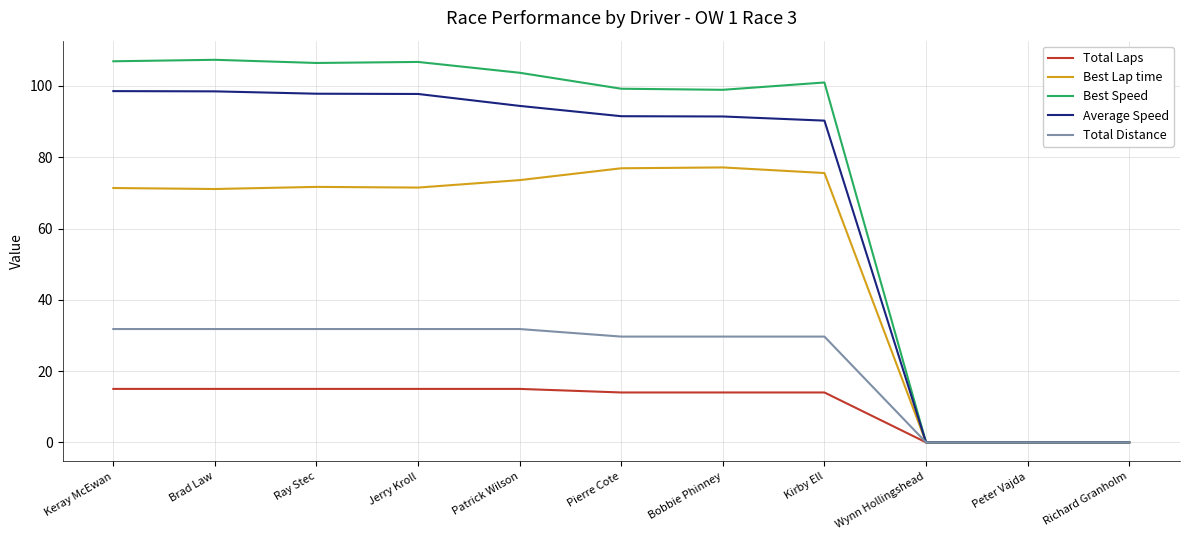

How many values in the Total Distance series are below 29?

3